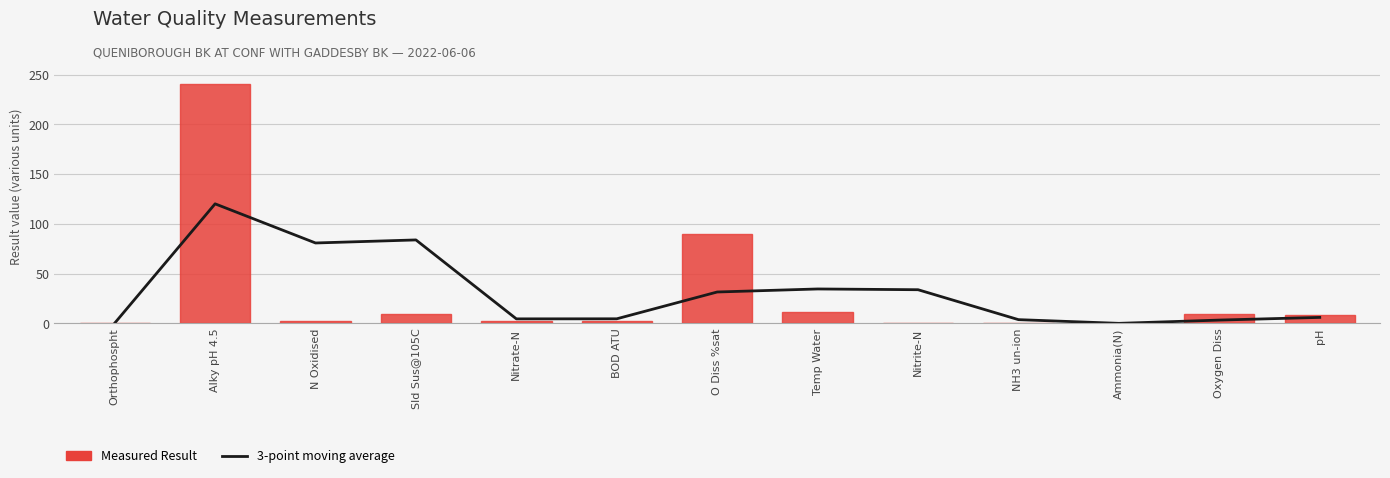

Count the number of categories in the chart.

13